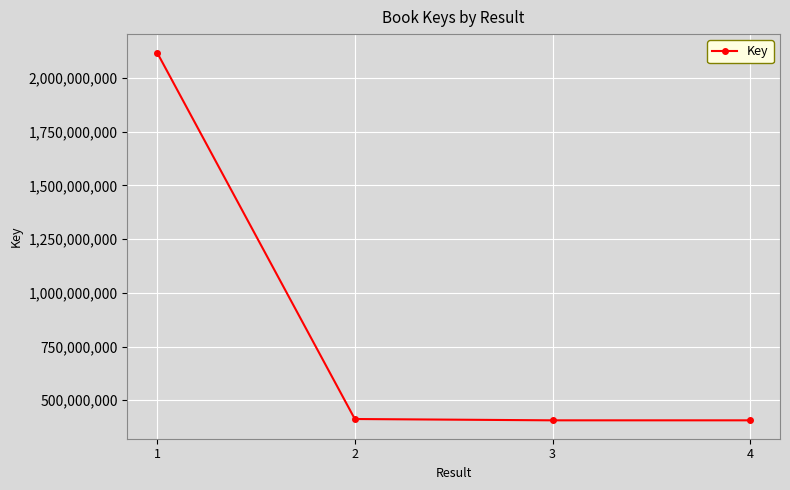

What is the greatest value displayed?

2119505535